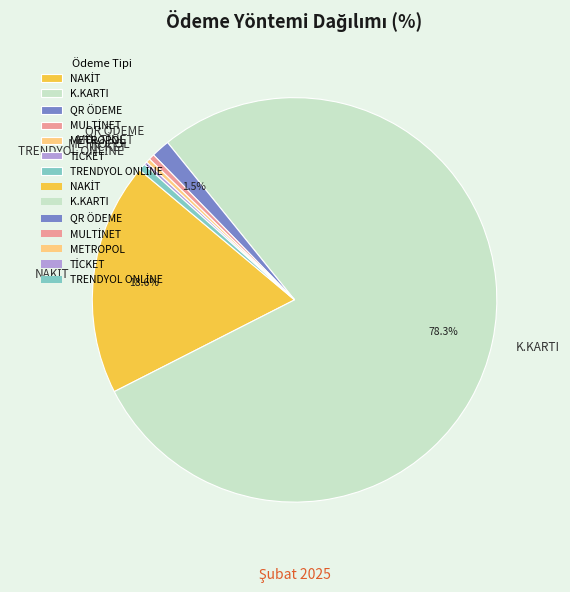

What percentage is NOT represented by QR ÖDEME?

98.5%